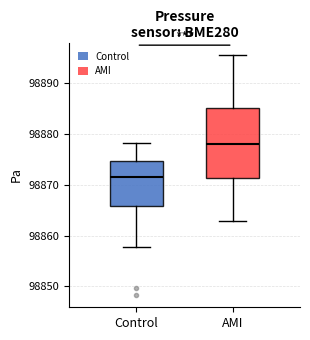

Reading left to right, transcribe this box plot: for each box, give where its median line is, the range the box spans, and where its two whiskers end, as read against the y-axis. The values are not printed on the chart, so give them approximately, as read against the axis.

Control: median 98871, box 98866 to 98875, whiskers 98858 to 98878
AMI: median 98878, box 98871 to 98885, whiskers 98863 to 98896